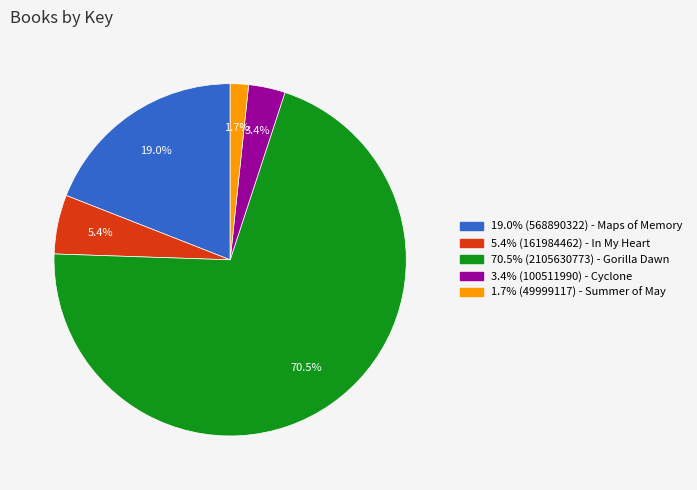

Is there a majority slice in this chart?

Yes